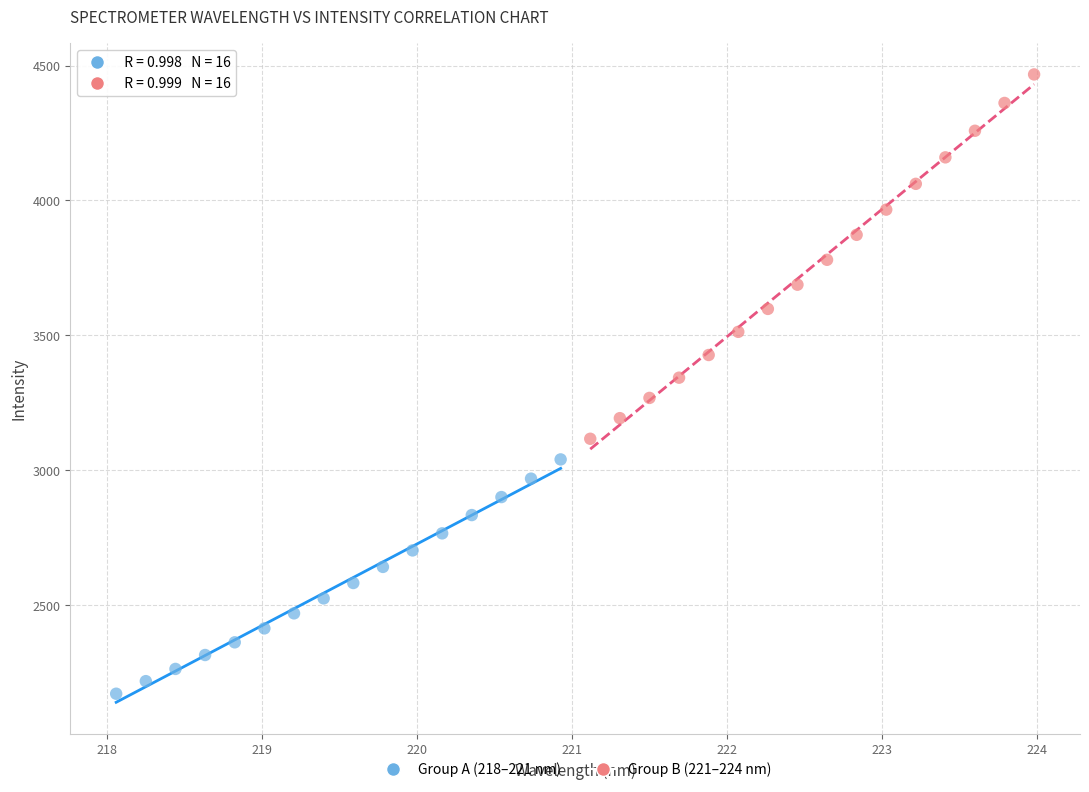

Which series reaches the maximum Y coordinate?

Group B (221–224 nm)